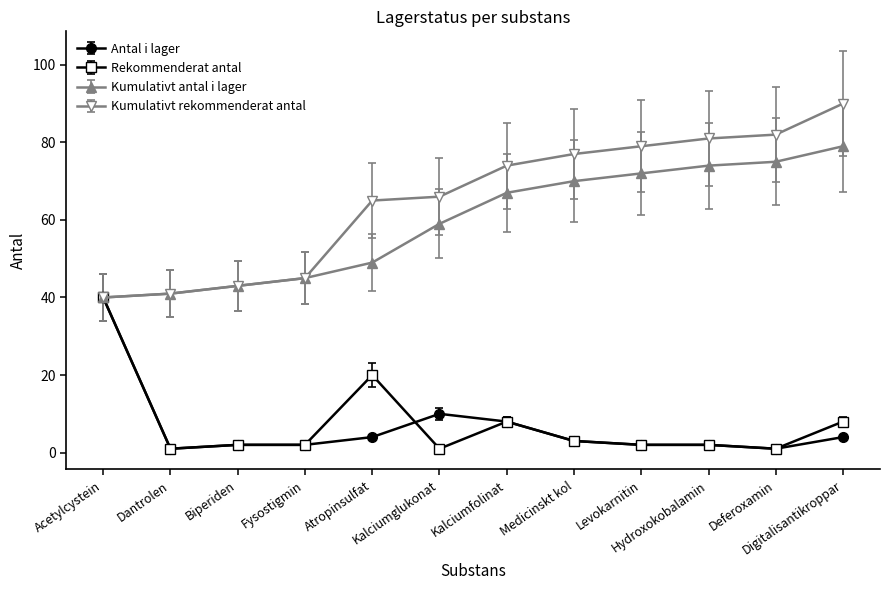

At which label is Rekommenderat antal closest to 20?

Atropinsulfat